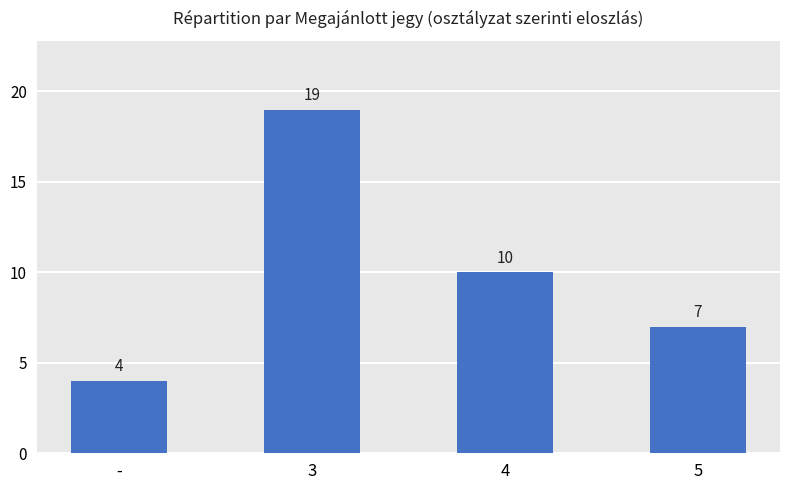

Which category has the lowest value across all series?

-